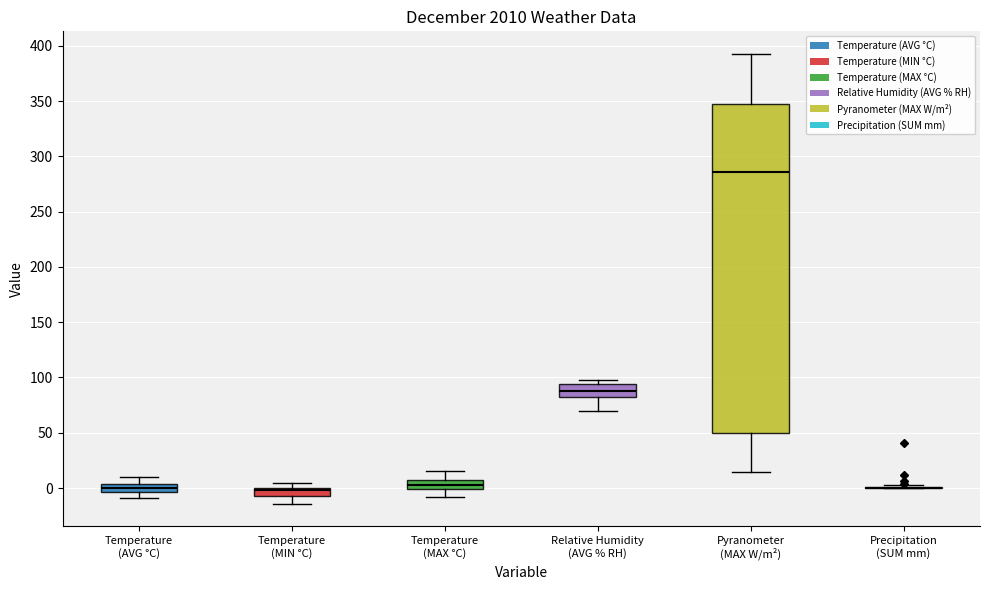

Comparing the boxes themselves (not the whiskers), which one is the tallest?

Pyranometer (MAX W/m²)